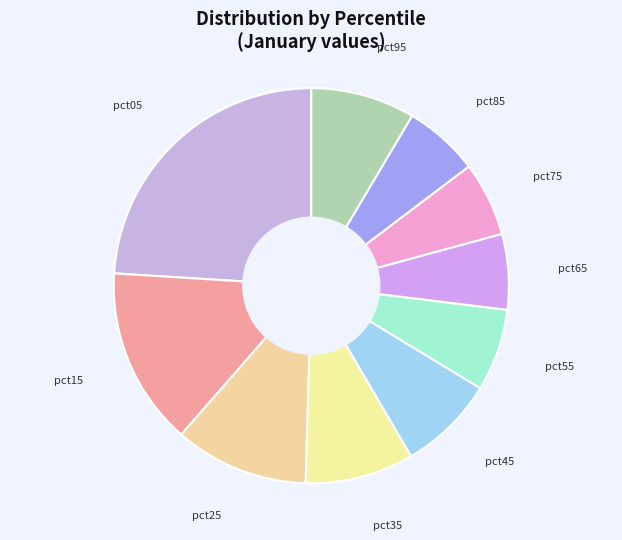

Is pct45 the majority of the pie?

No